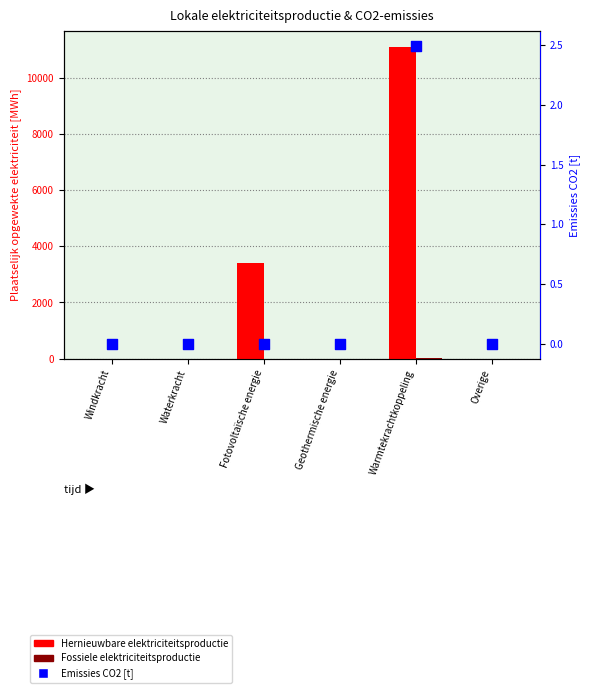

What is the total value across all series at Warmtekrachtkoppeling?

11126.5